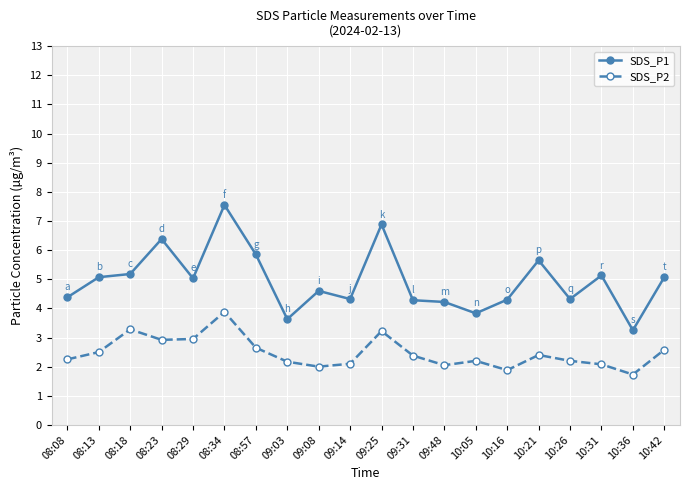

The value of SDS_P2 at 09:03 is 2.9. True or false?

False